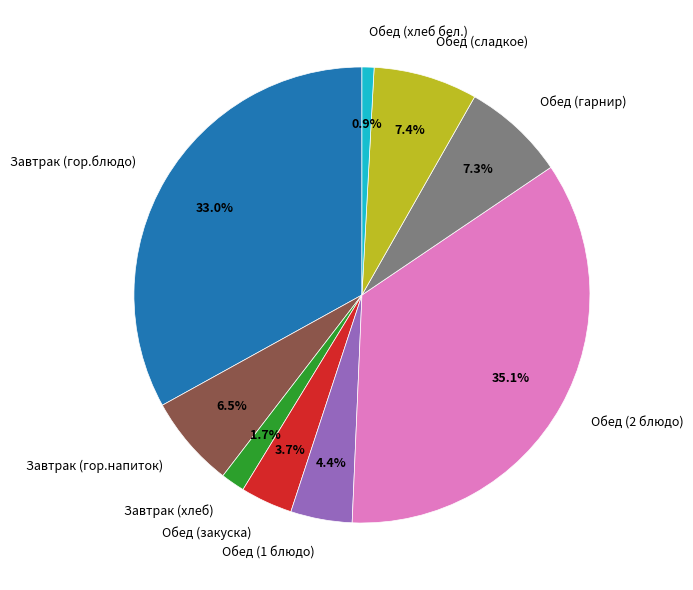

What percentage is NOT represented by Завтрак (гор.напиток)?

93.5%